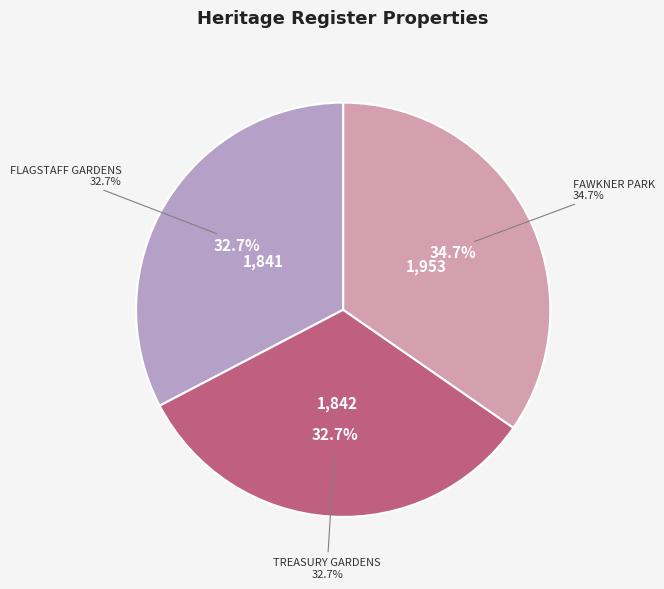

What is the change in value from FLAGSTAFF GARDENS to FAWKNER PARK?

+112